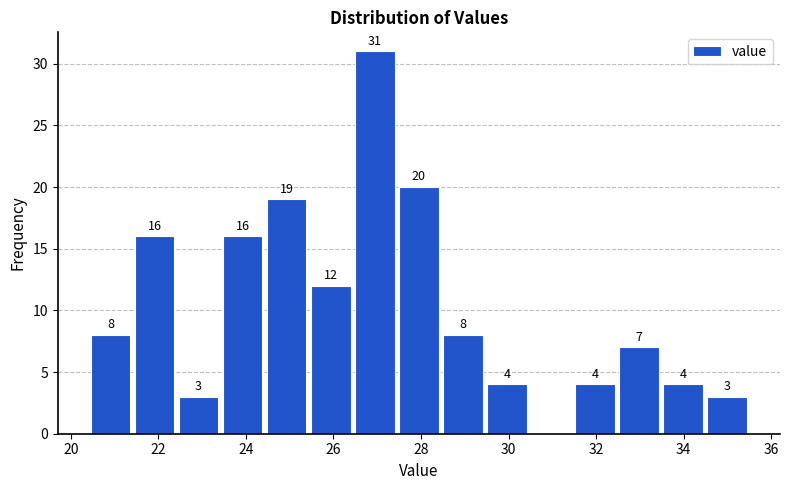

Over which range of the x-axis is the bar tallest?

26.4 to 27.4